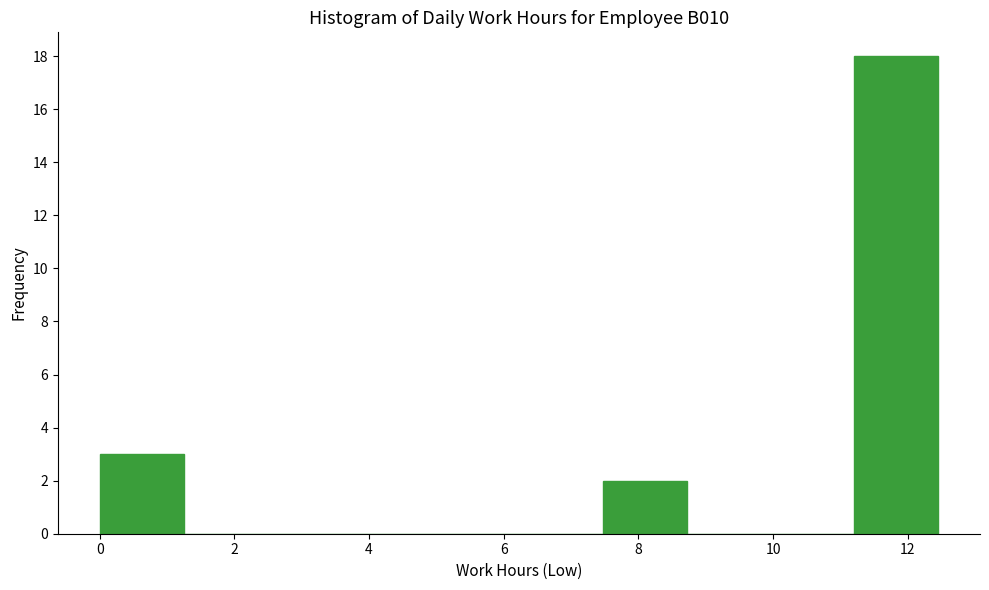

Reading left to right, list every bar in this chart as the range it spans on the x-axis followed by its height. Neither the bar edges nor the heights are printed on the chart, so give them approximately, as read against the axes.

0.0 to 1.2: 3
1.2 to 2.4: 0
2.4 to 3.8: 0
3.8 to 5.0: 0
5.0 to 6.2: 0
6.2 to 7.4: 0
7.4 to 8.8: 2
8.8 to 10.0: 0
10.0 to 11.2: 0
11.2 to 12.4: 18